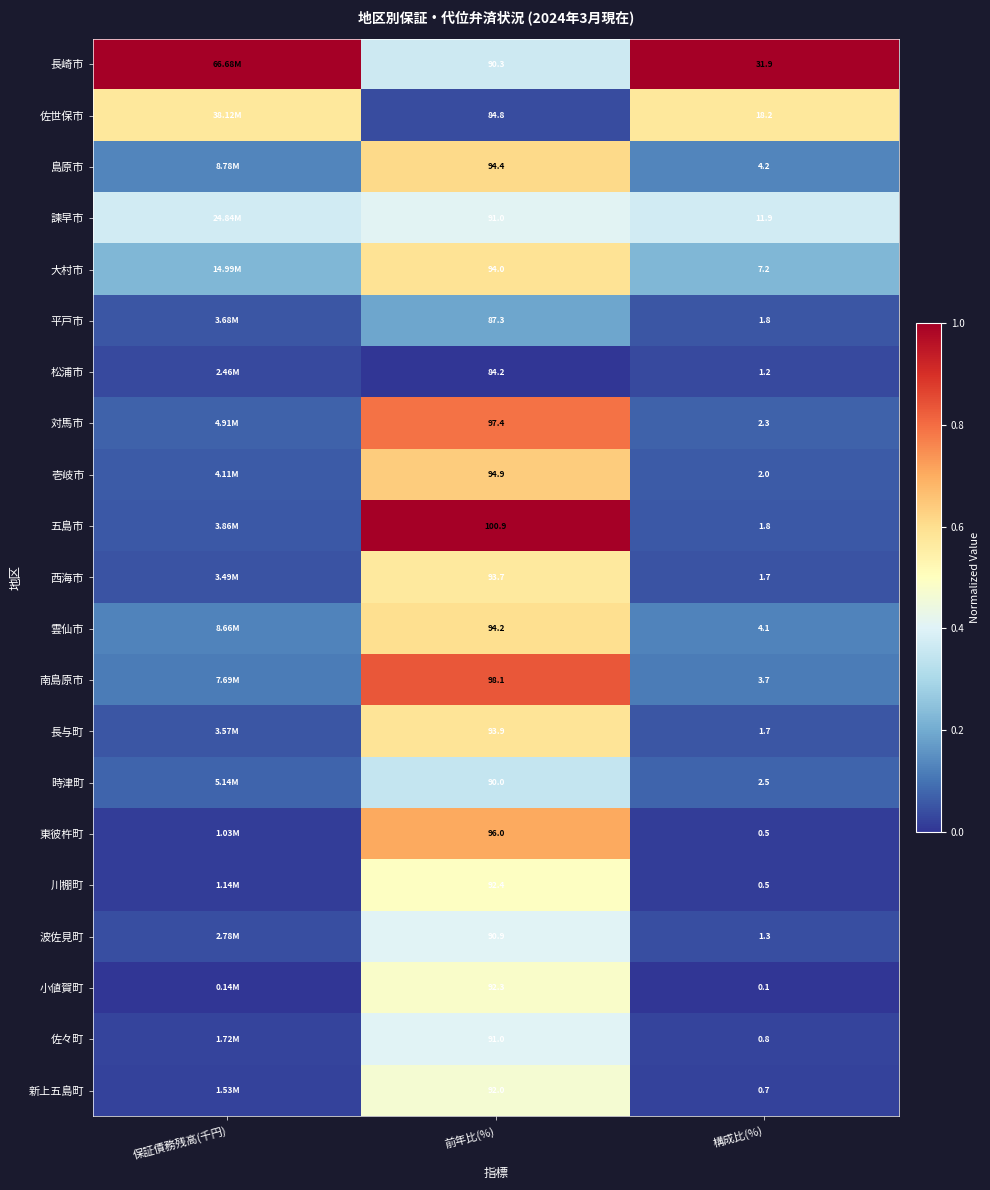

Count the number of data series in this chart.

21